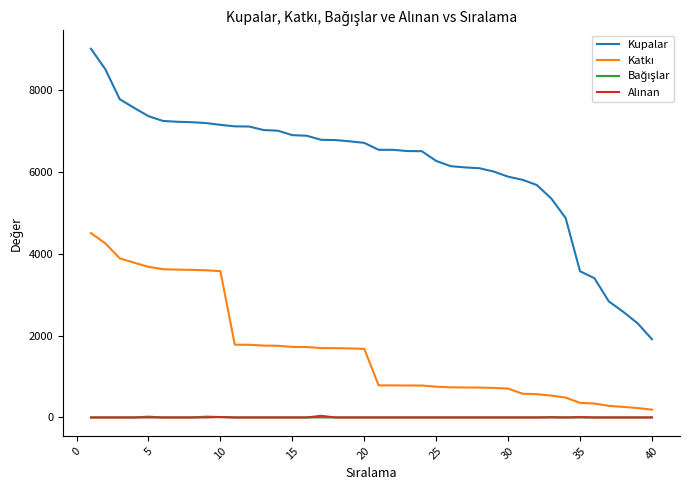

Which series has the largest total across all categories?

Kupalar